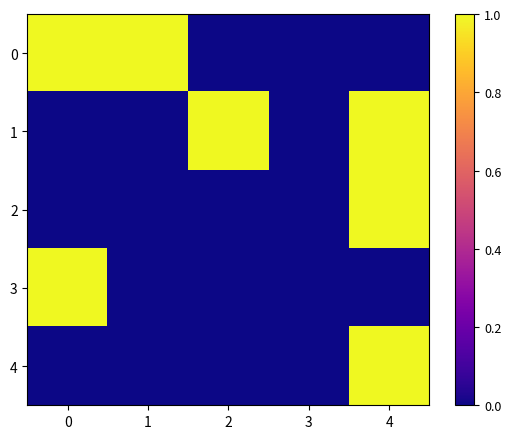

Reading right to left, list all the values displayed in this chart.

0: 4=0.0	3=0.0	2=0.0	1=1.0	0=1.0
1: 4=1.0	3=0.0	2=1.0	1=0.0	0=0.0
2: 4=1.0	3=0.0	2=0.0	1=0.0	0=0.0
3: 4=0.0	3=0.0	2=0.0	1=0.0	0=1.0
4: 4=1.0	3=0.0	2=0.0	1=0.0	0=0.0